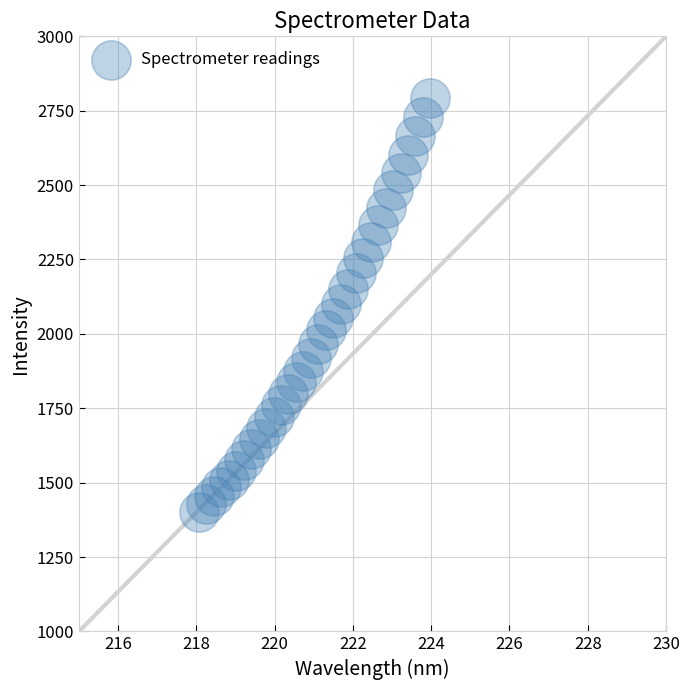

What is the range of X values (max minus min)?

5.9